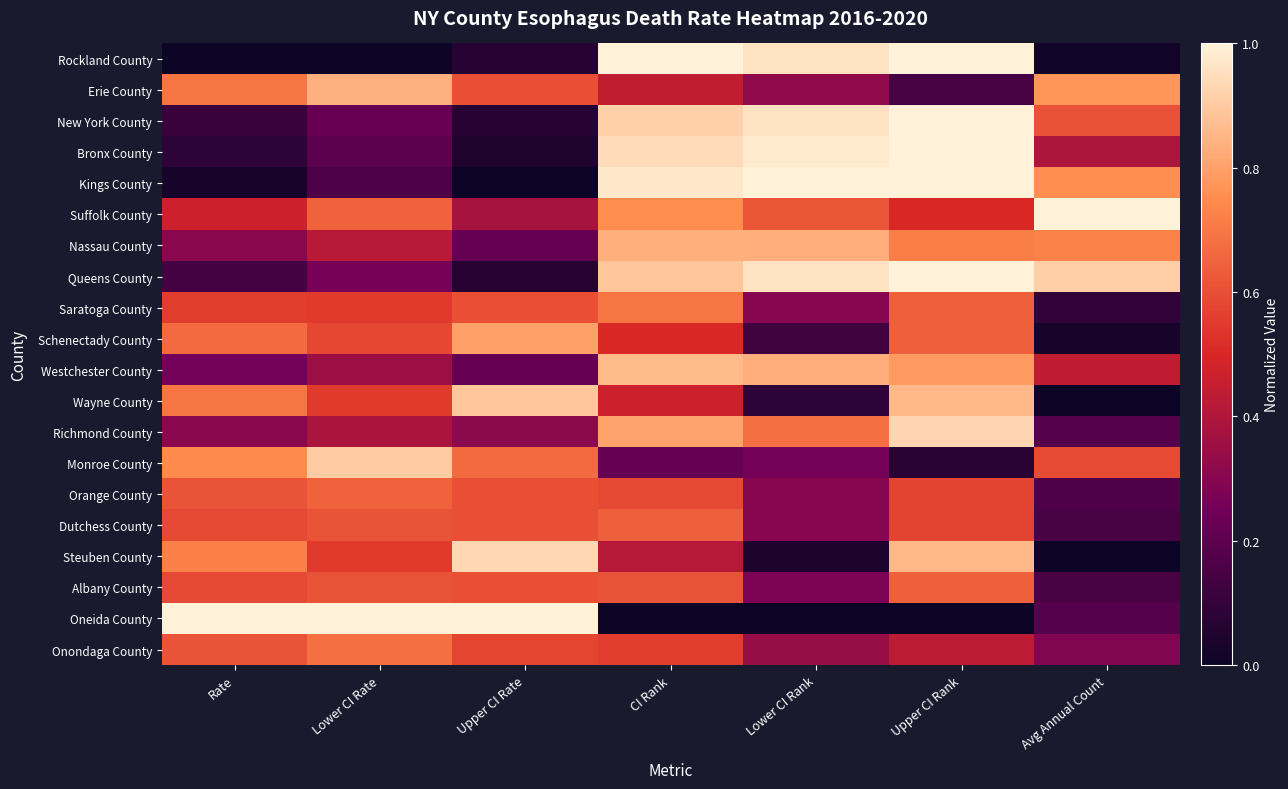

What is the spread (max minus min) of values at Rate?

1.0